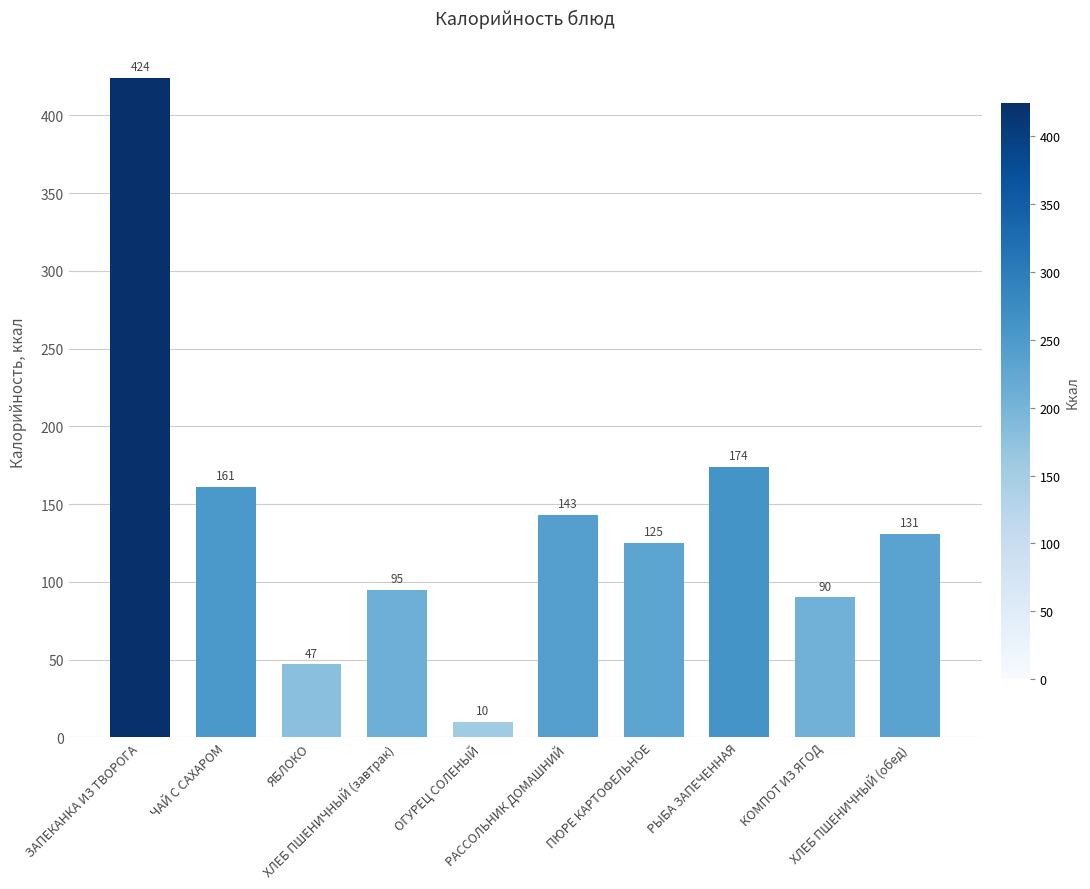

What is the sum of all values?

1400